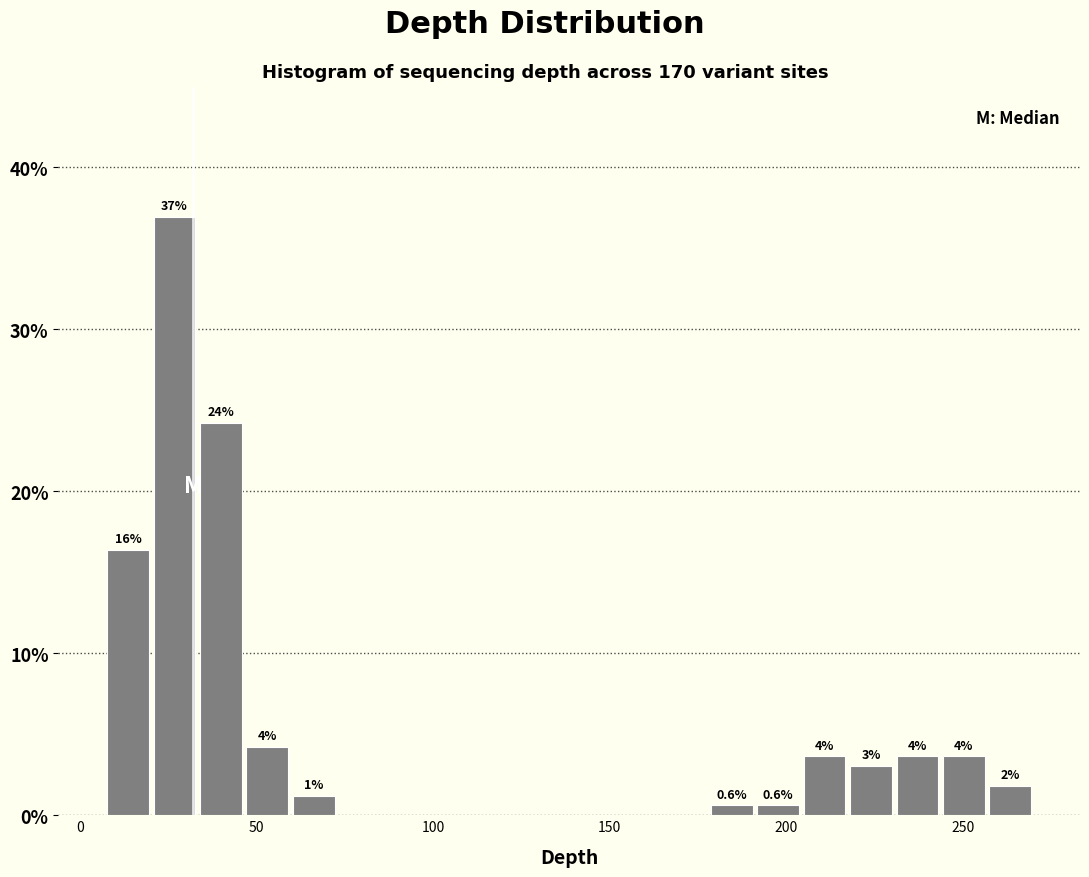

Read against the x-axis, roughly where is the centre of the tallest bar?

25